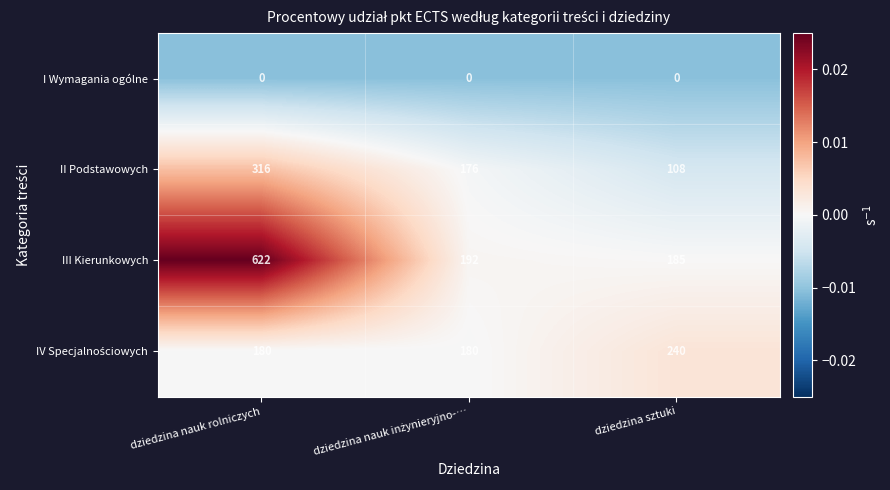

Which series has the widest spread of values?

III Kierunkowych